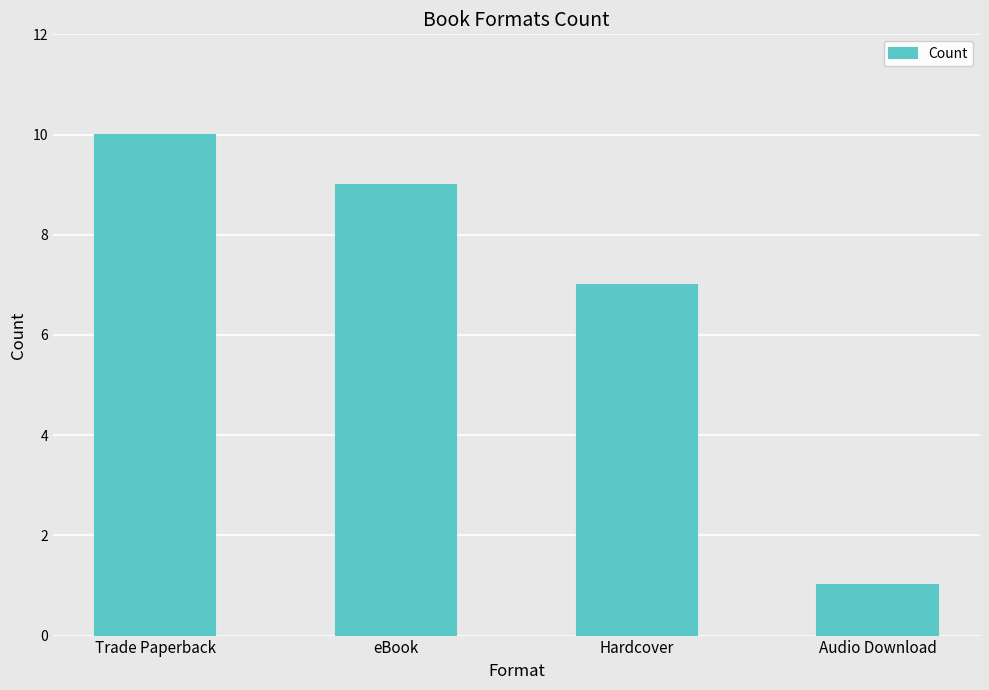

The chart shows a value of 2 at Audio Download. True or false?

False